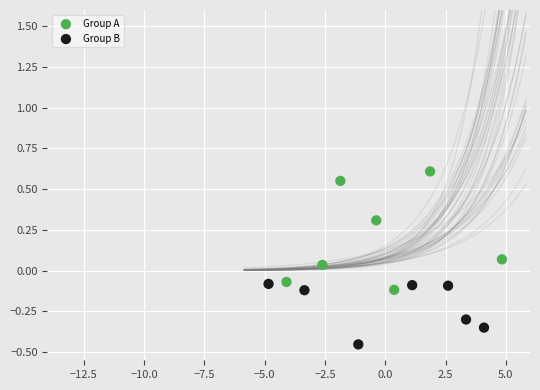

Which series has the widest spread of Y values?

Group A